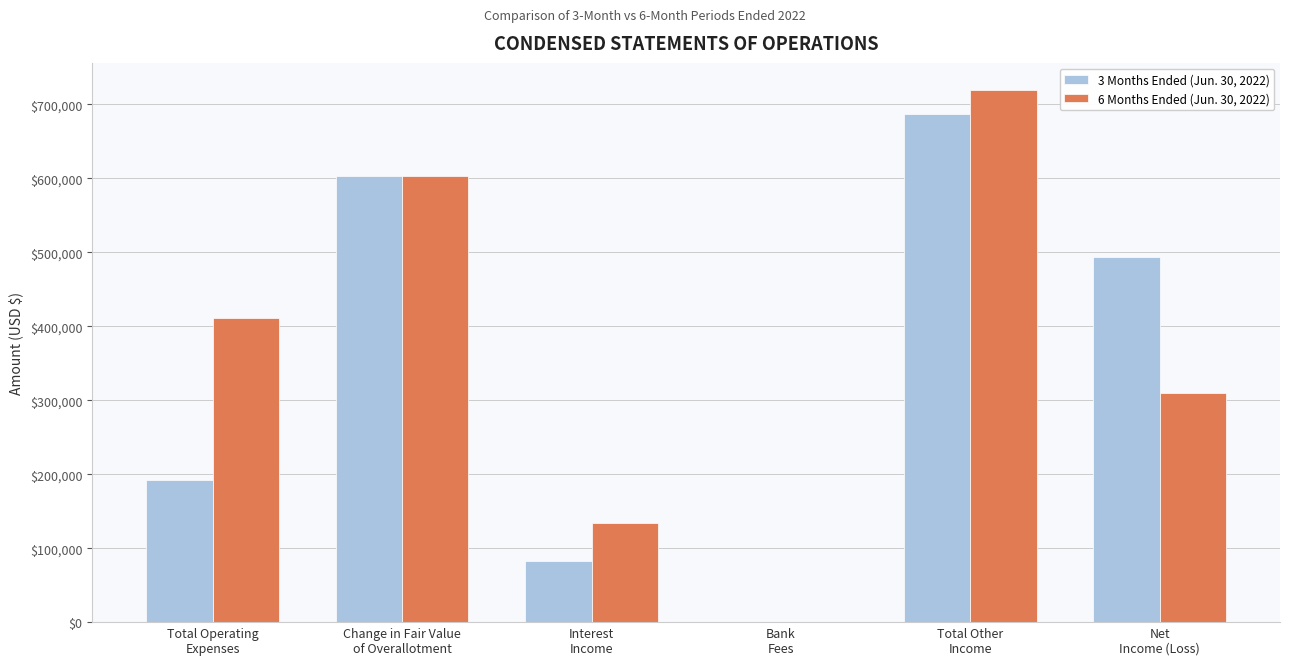

How many 3 Months Ended (Jun. 30, 2022) values are between 83057 and 603284?

4